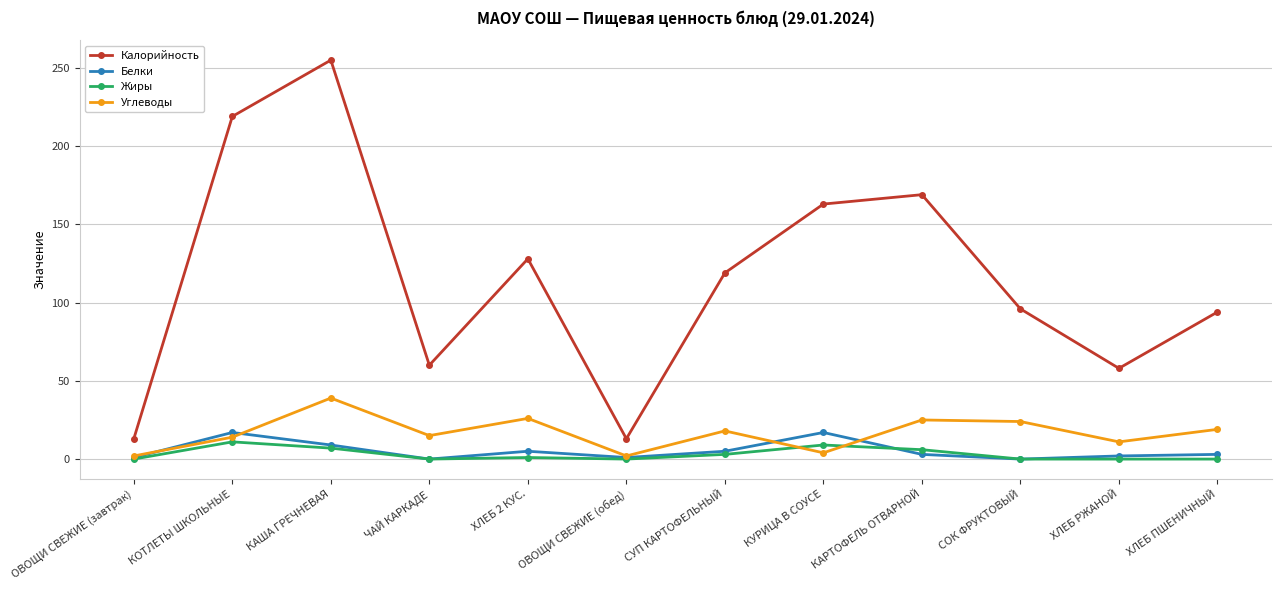

What is the label of the 8th point from the left?

КУРИЦА В СОУСЕ